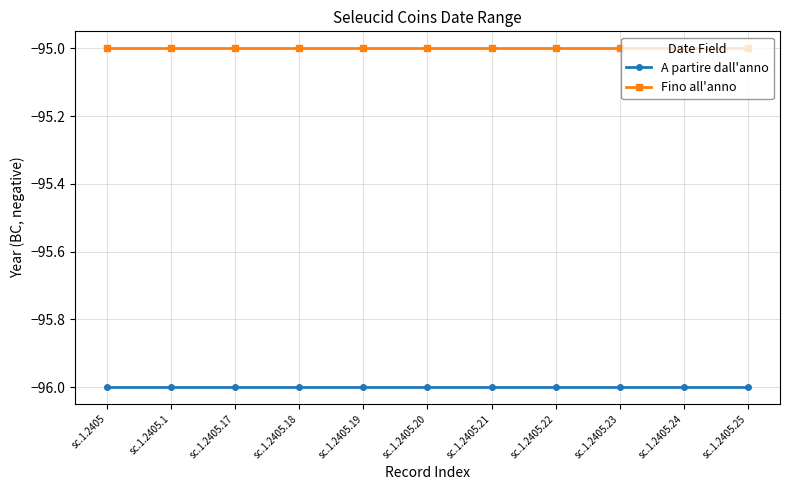

Reading left to right, extract all data points from this chart.

A partire dall'anno: -96	-96	-96	-96	-96	-96	-96	-96	-96	-96	-96
Fino all'anno: -95	-95	-95	-95	-95	-95	-95	-95	-95	-95	-95